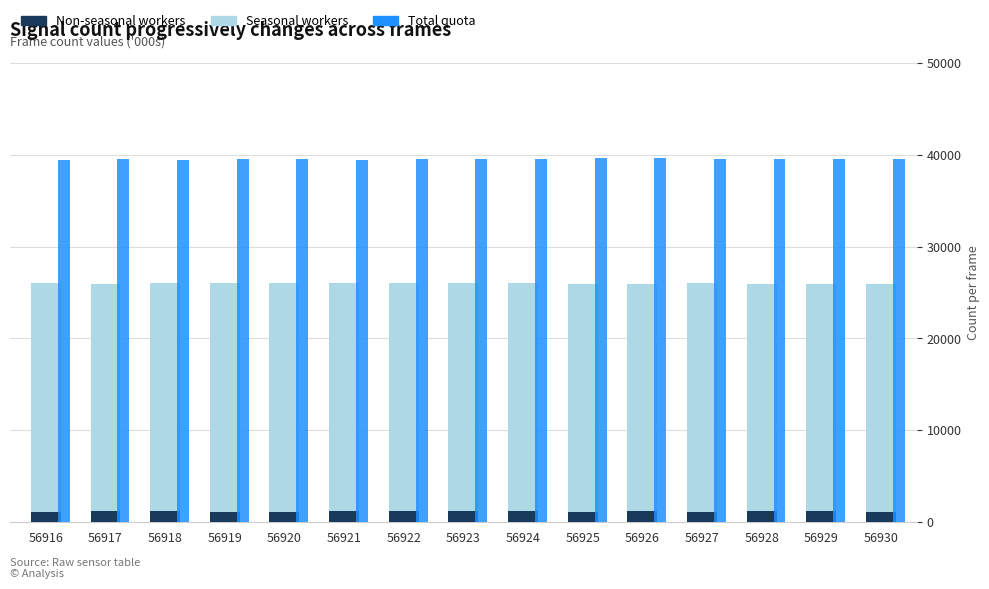

Rank the series by their average value, from highest to lowest.

Total quota, Seasonal workers, Non-seasonal workers